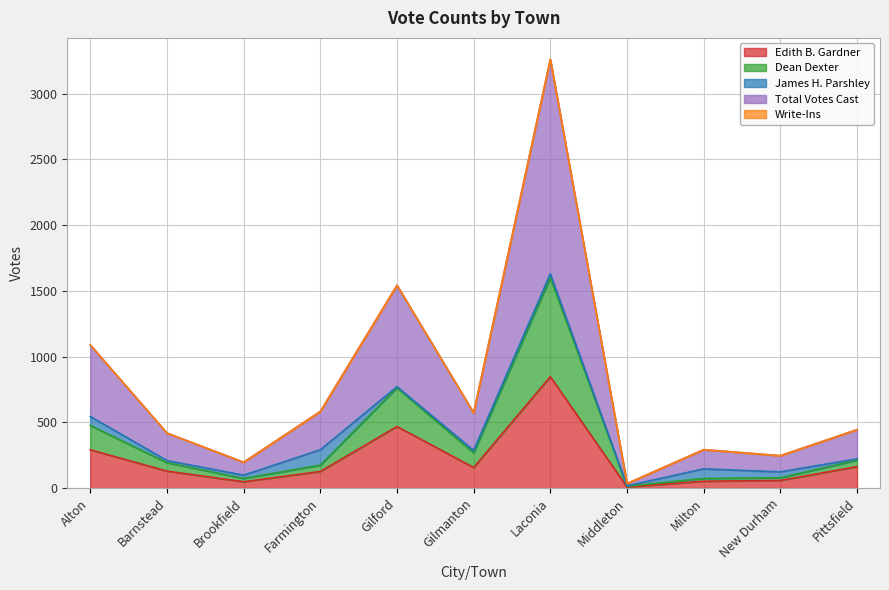

What is the label of the 3rd point from the left?

Brookfield